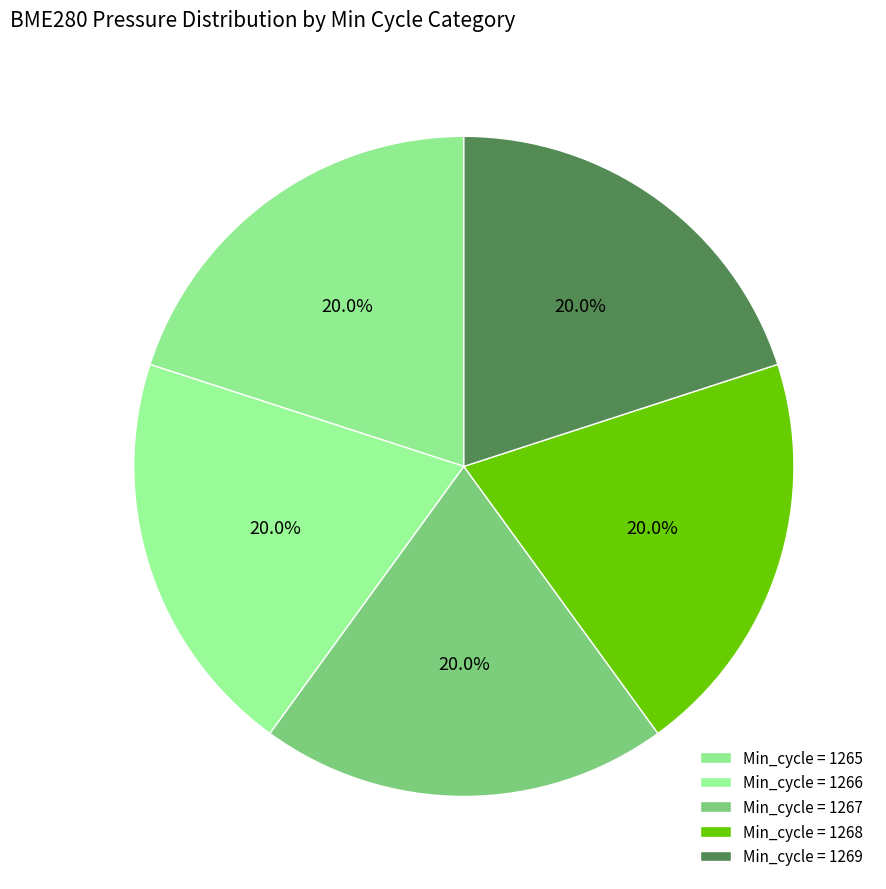

How many slices are in this pie chart?

5